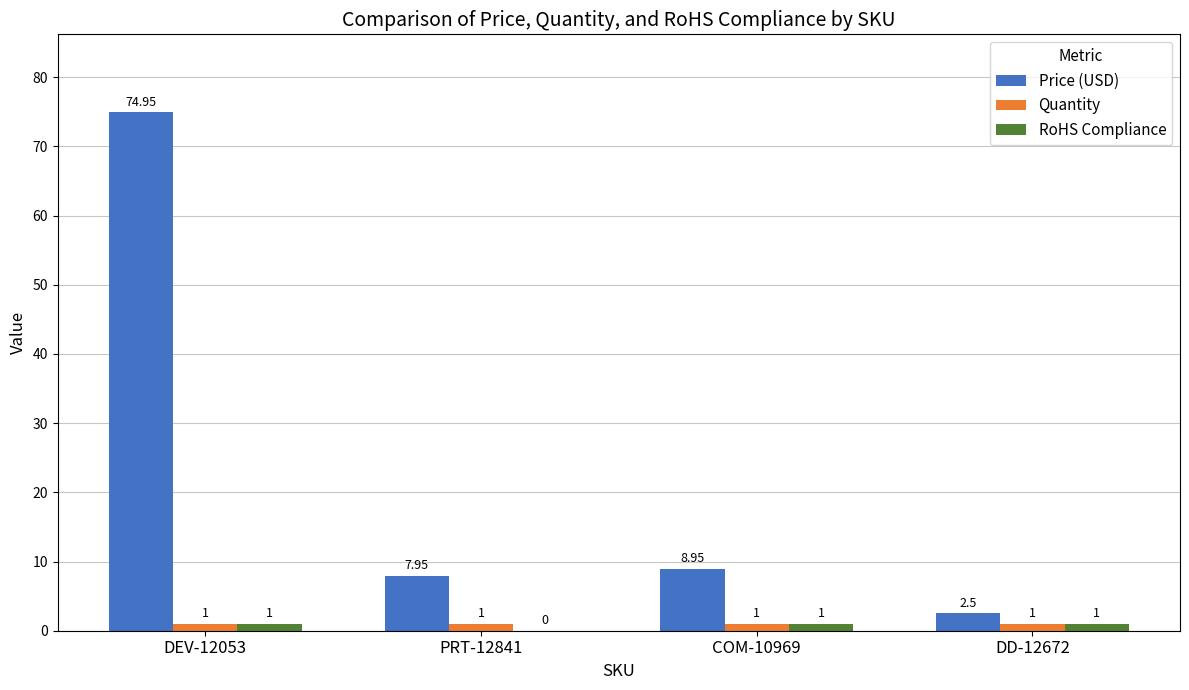

Are the bars horizontal?

No